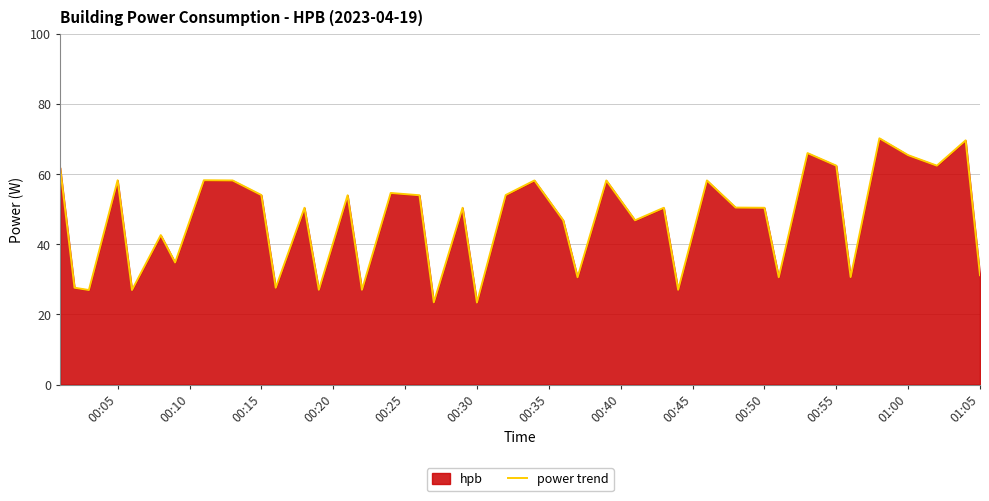

Is it true that the value at 00:15 is 39.8?

False